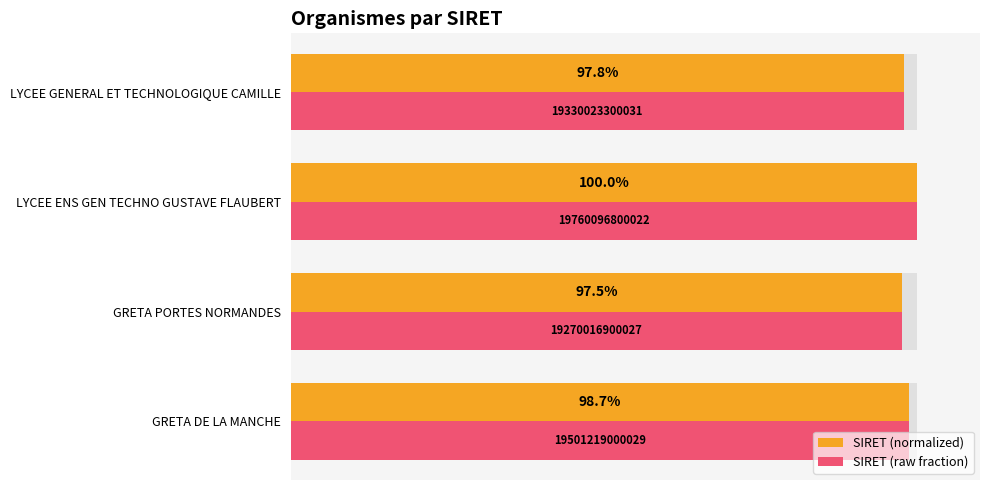

Reading left to right, what are all the values shown in this chart?

SIRET (normalized): 1.0	1.0	1.0	1.0
SIRET (raw fraction): 1.0	1.0	1.0	1.0